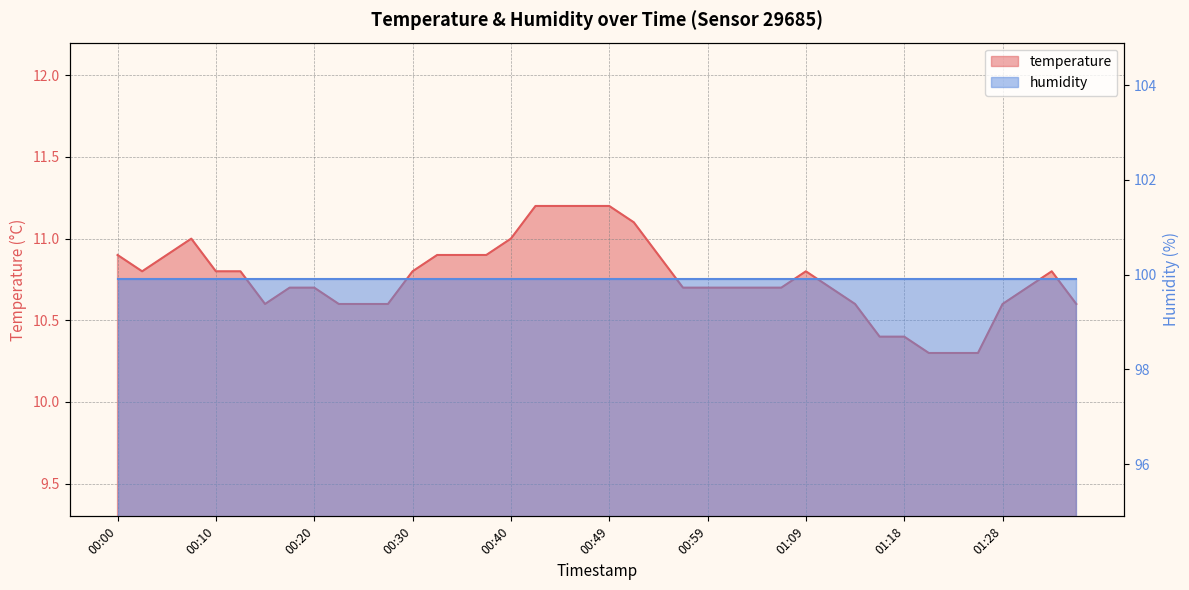

What is the difference between the maximum and minimum values?

0.9